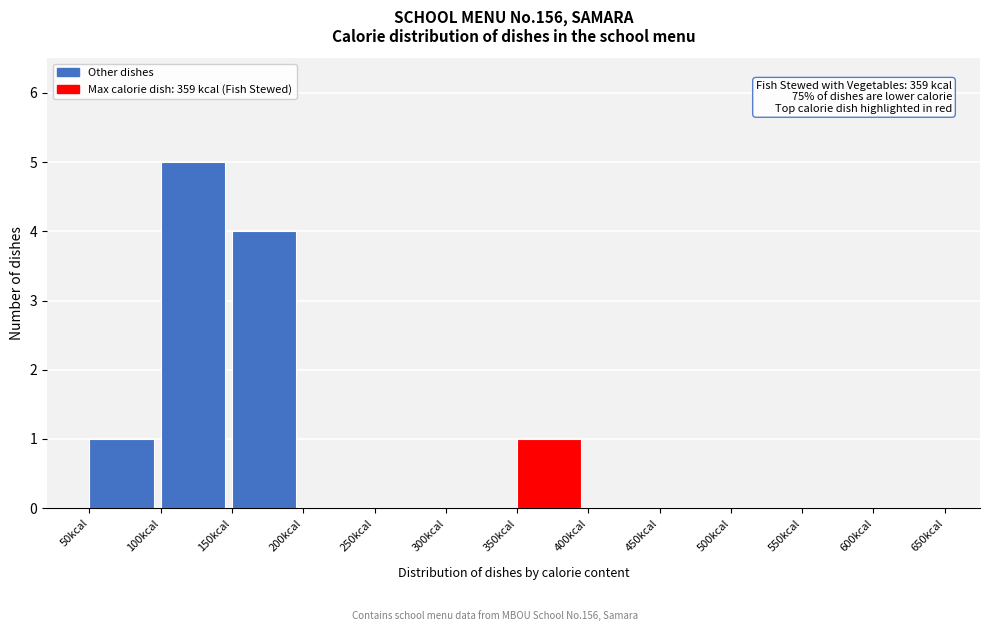

Over which range of the x-axis is the bar tallest?

100 to 150